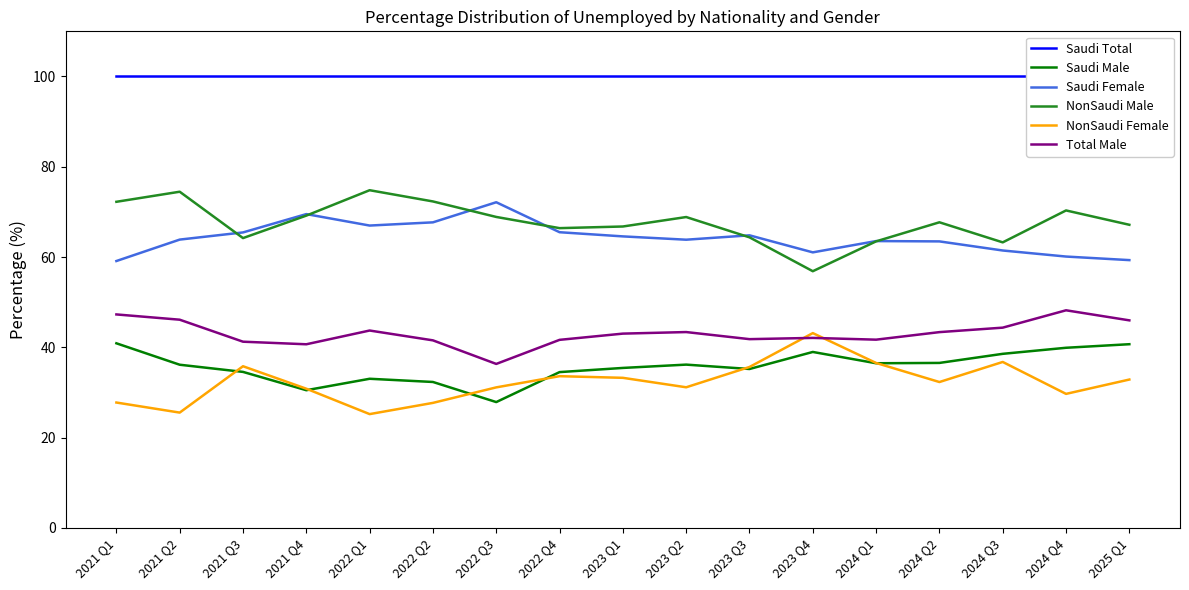

The value of Saudi Female at 2023 Q4 is 61.0. True or false?

True